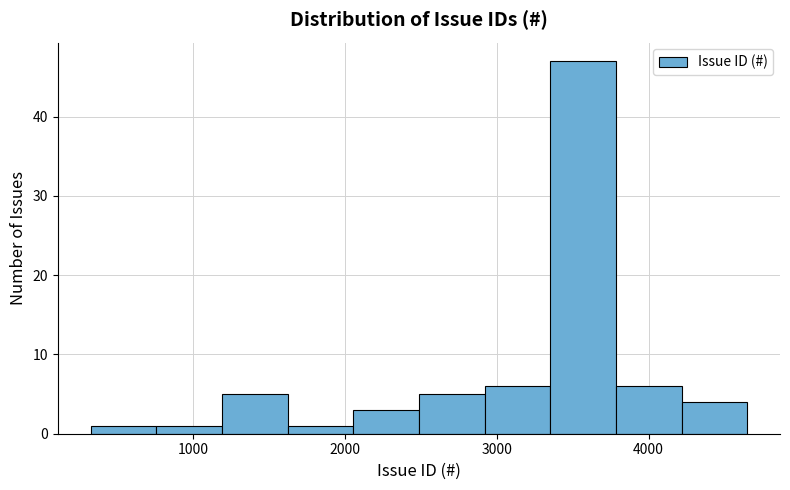

Reading left to right, list every bar in this chart as the range it spans on the x-axis followed by its height. Neither the bar edges nor the heights are printed on the chart, so give them approximately, as read against the axes.

300 to 800: 1
800 to 1200: 1
1200 to 1600: 5
1600 to 2100: 1
2100 to 2500: 3
2500 to 2900: 5
2900 to 3400: 6
3400 to 3800: 47
3800 to 4200: 6
4200 to 4700: 4